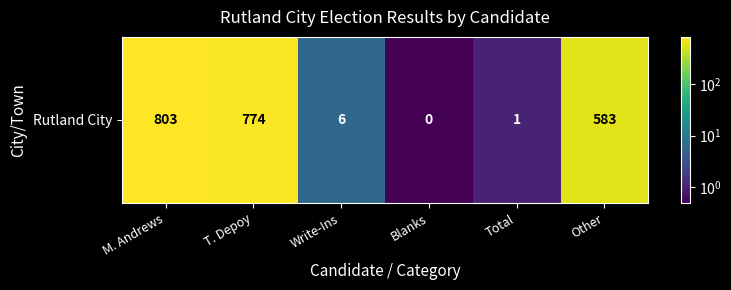

Count the number of data series in this chart.

1